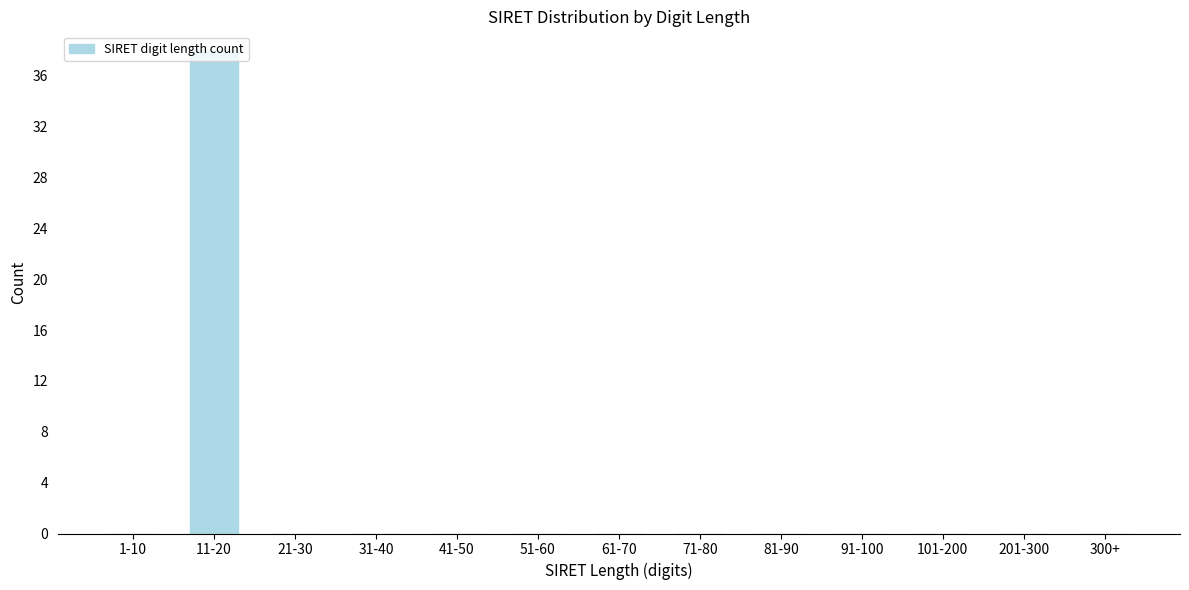

What is the sum of all values?

38